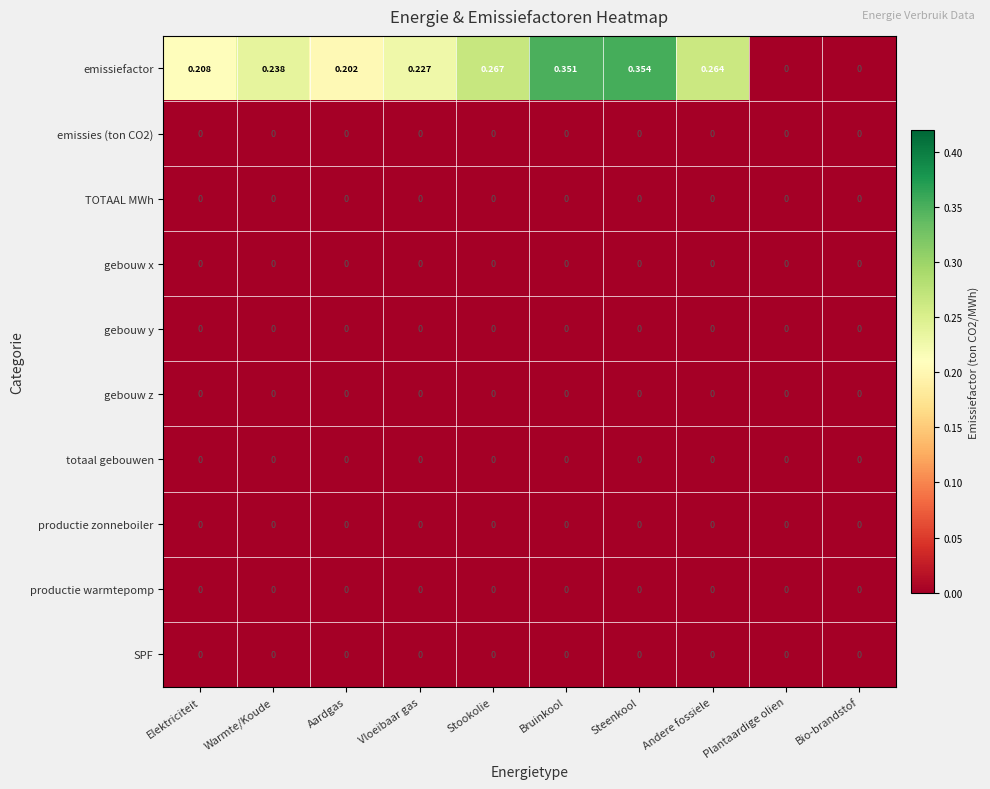

Which label corresponds to the largest value in the chart?

Steenkool